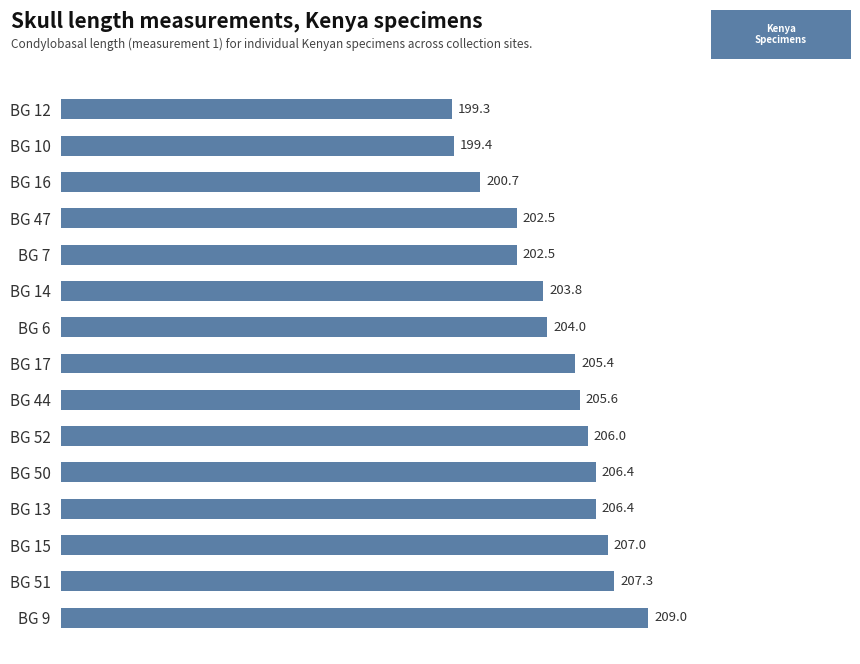

Where is the data nearest to the value 204?

BG 6